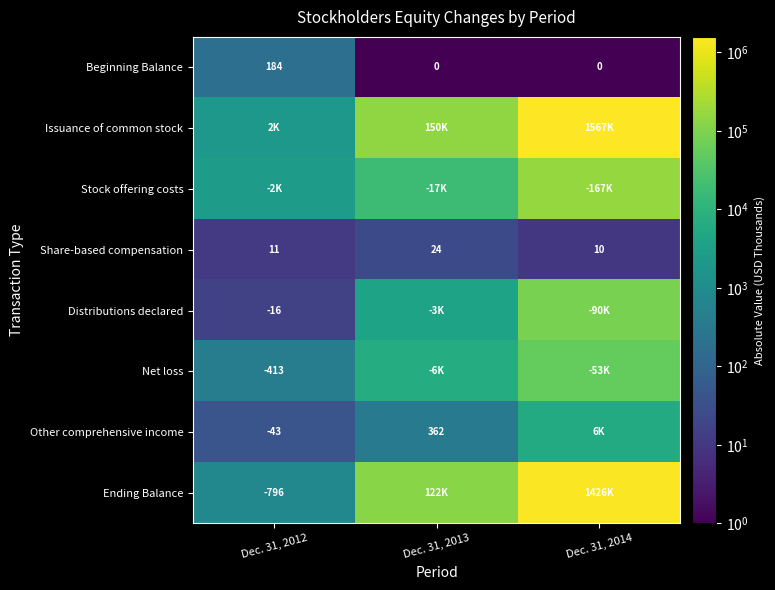

True or false: Beginning Balance has a value of 0 at Dec. 31, 2013.

True